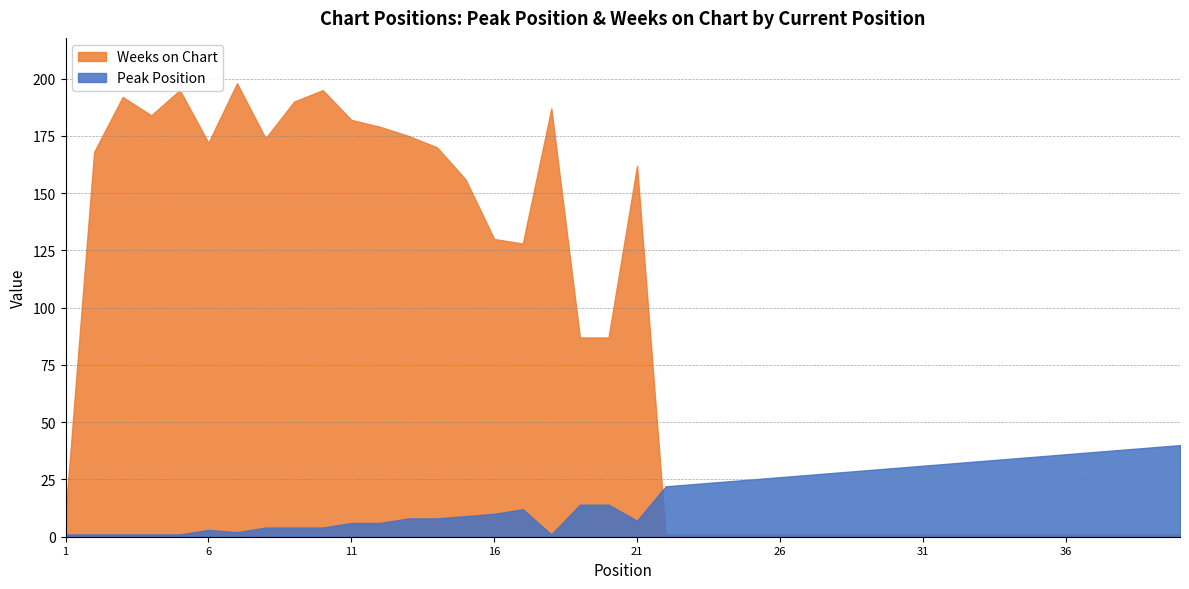

Is the value of Weeks on Chart at 27 greater than the value of Peak Position at 34?

No